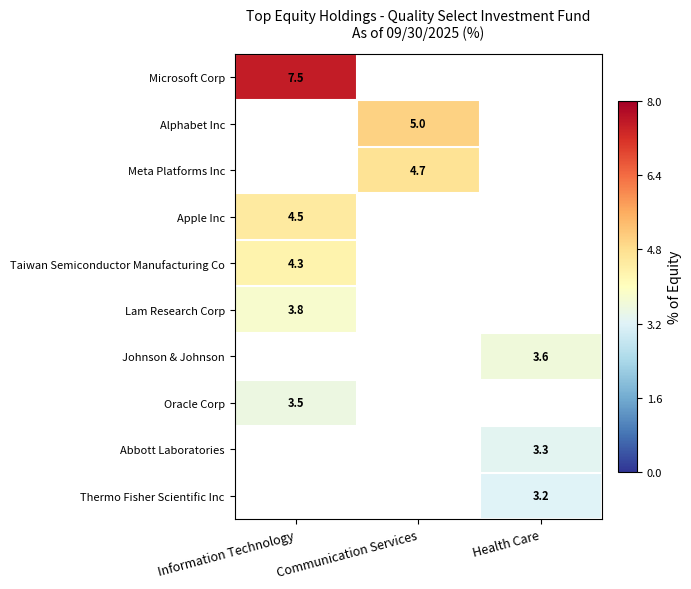

What is the minimum value shown in the chart?

3.2